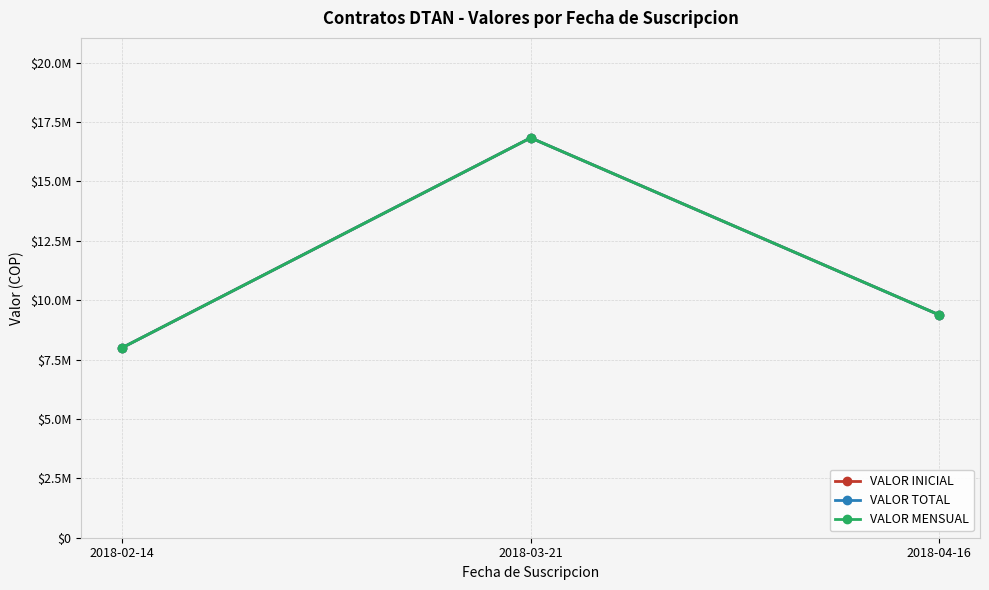

Between 2018-02-14 and 2018-04-16, which series saw the biggest shift?

VALOR INICIAL